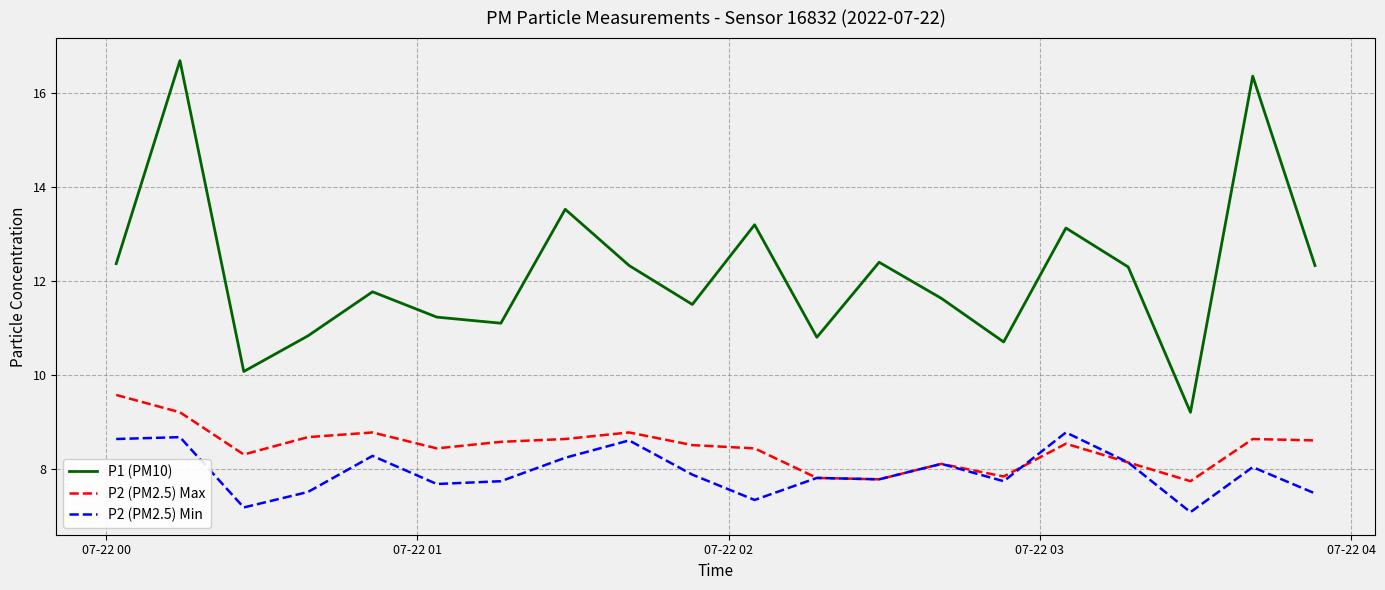

Rank the series by their maximum value, from highest to lowest.

P1 (PM10), P2 (PM2.5) Max, P2 (PM2.5) Min